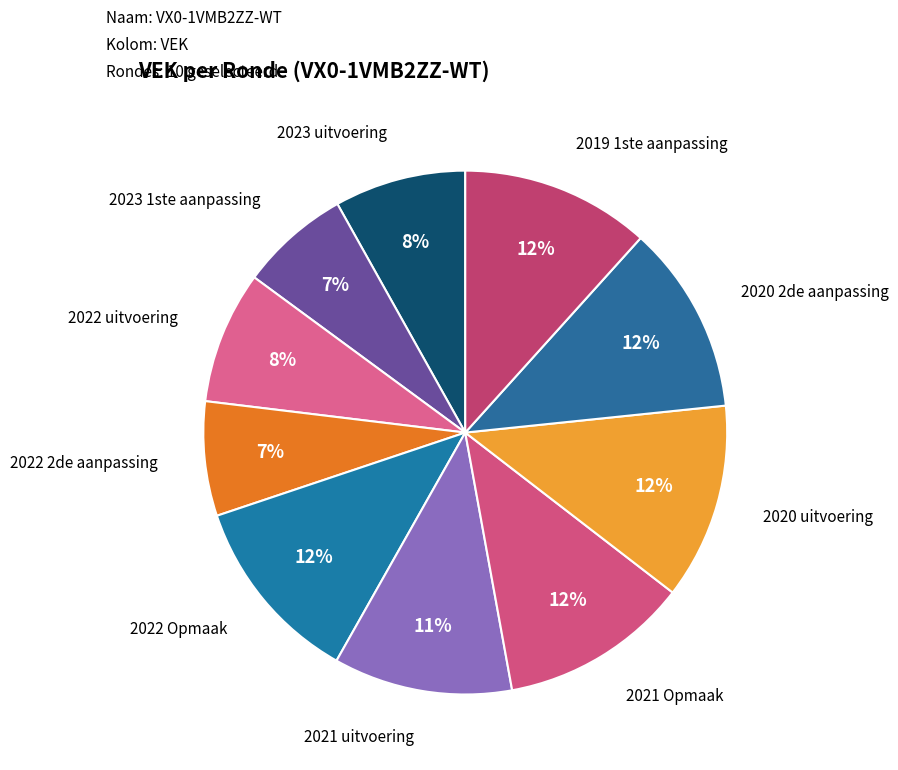

Rank the categories by value from lowest to highest.

2023 1ste aanpassing, 2022 2de aanpassing, 2023 uitvoering, 2022 uitvoering, 2021 uitvoering, 2022 Opmaak, 2021 Opmaak, 2020 2de aanpassing, 2019 1ste aanpassing, 2020 uitvoering